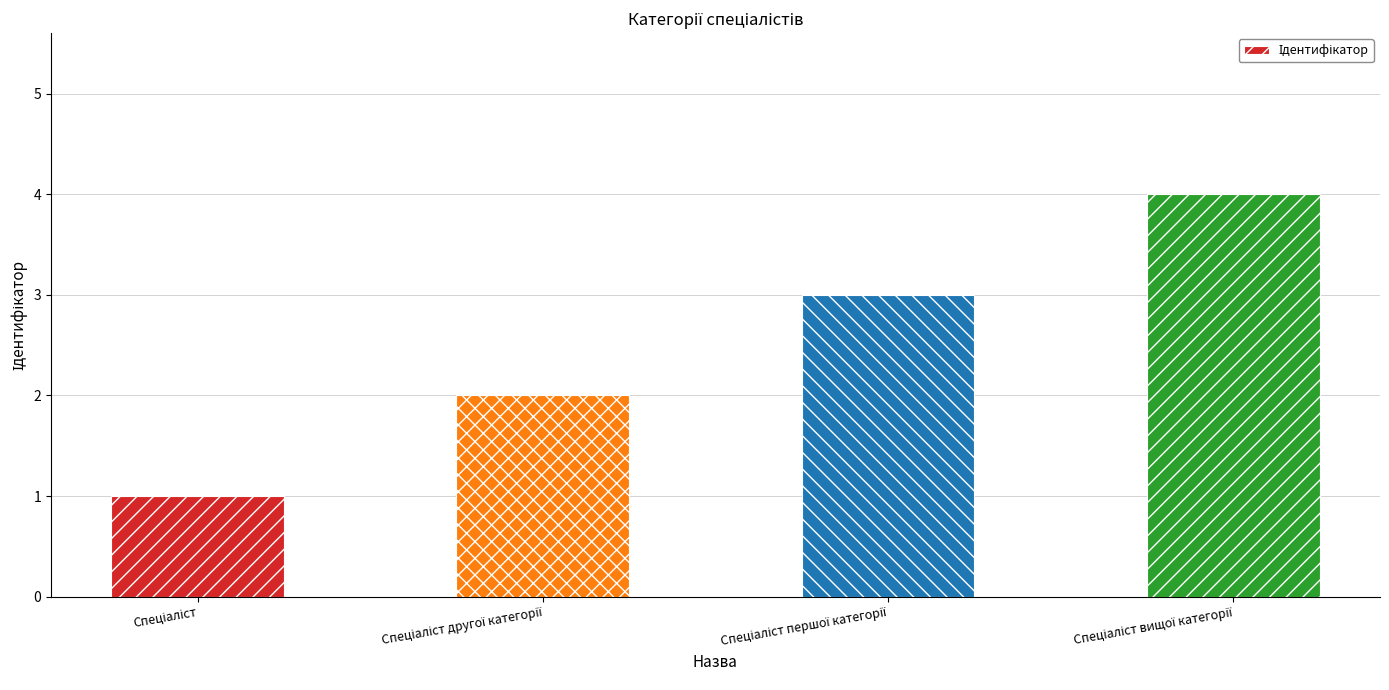

What is the difference between the second highest and minimum values?

2